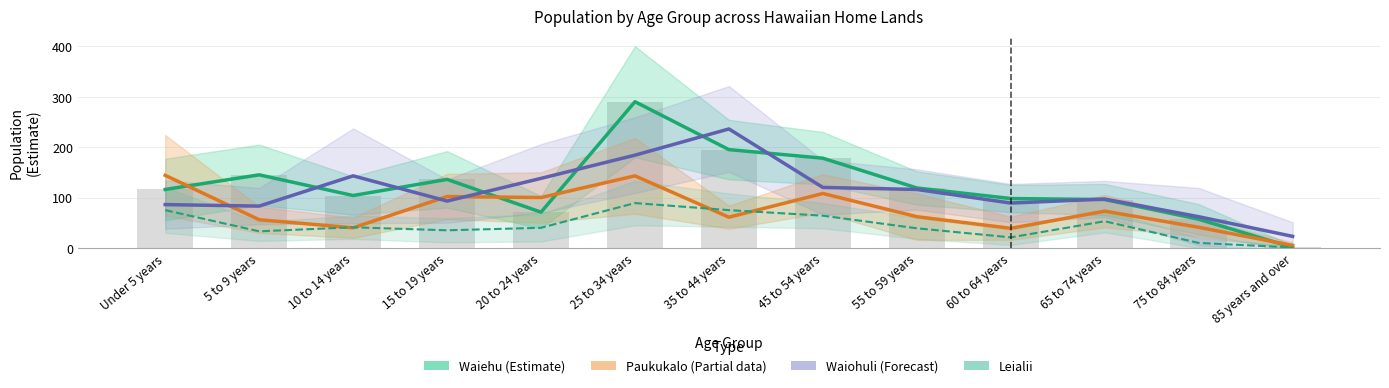

Is it true that Leialii equals 75 at 35 to 44 years?

True